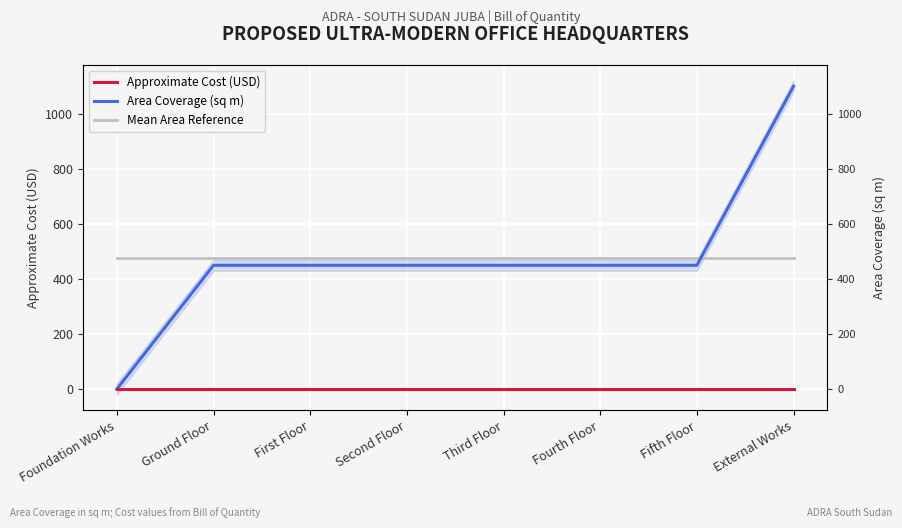

At which label is Approximate Cost (USD) closest to 0?

Foundation Works